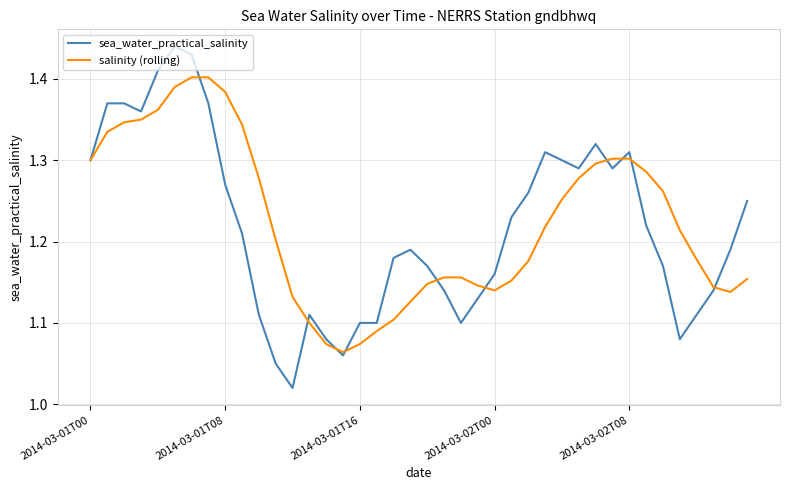

List the series in order of their peak value, lowest first.

salinity (rolling), sea_water_practical_salinity